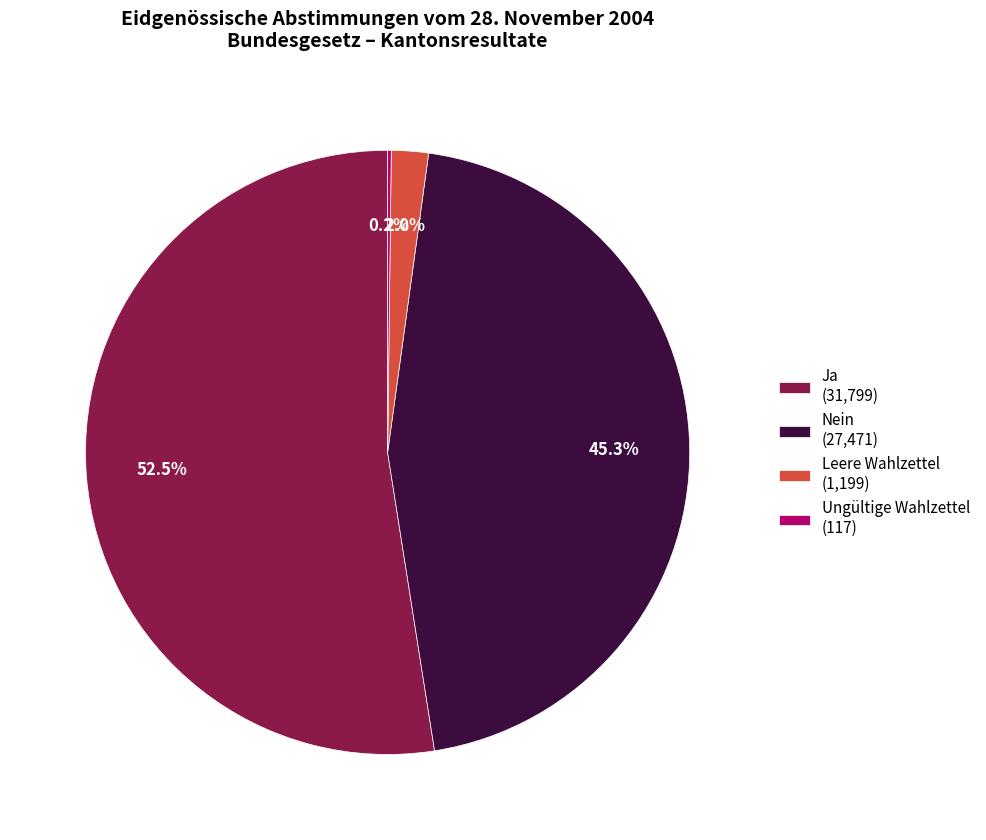

Between Nein (27,471) and Leere Wahlzettel (1,199), which is larger?

Nein (27,471)